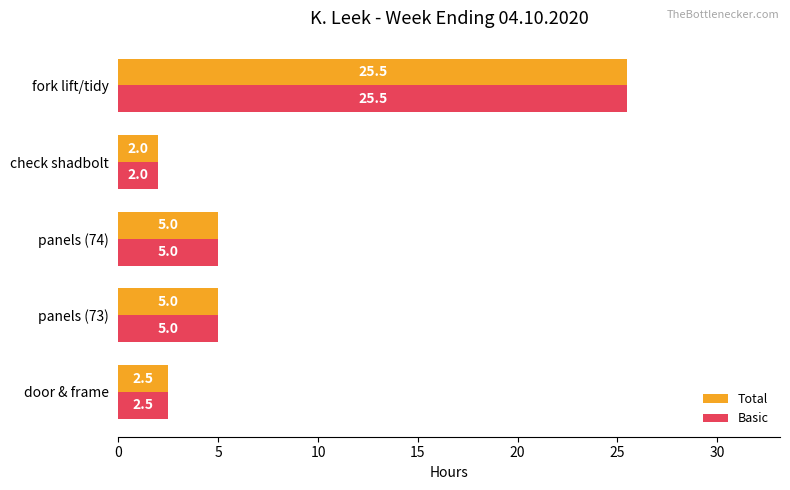

How many values in the Total series are below 5?

2